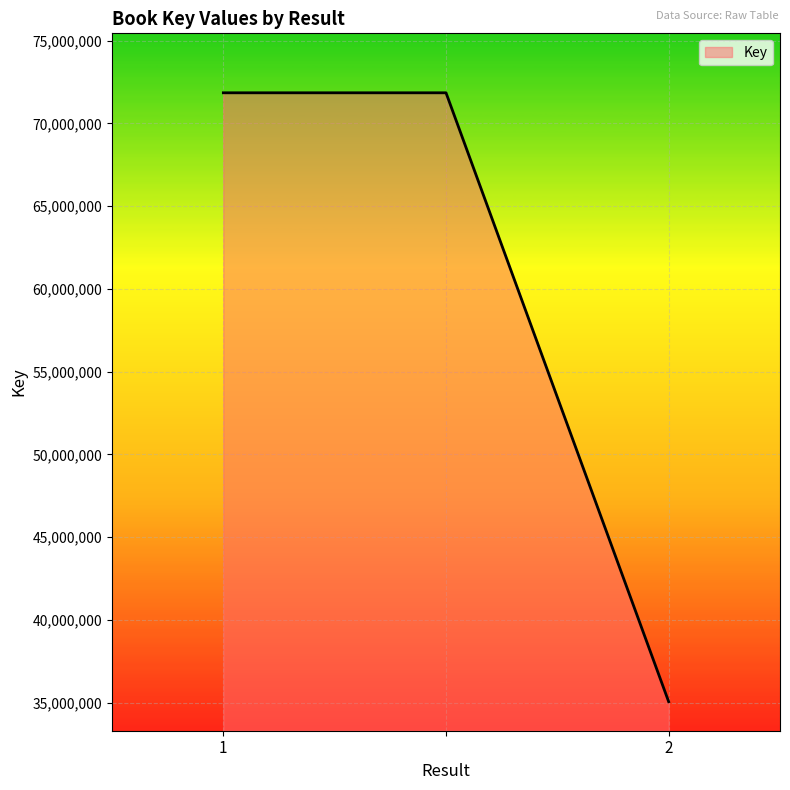

What is the smallest value displayed?

35057882